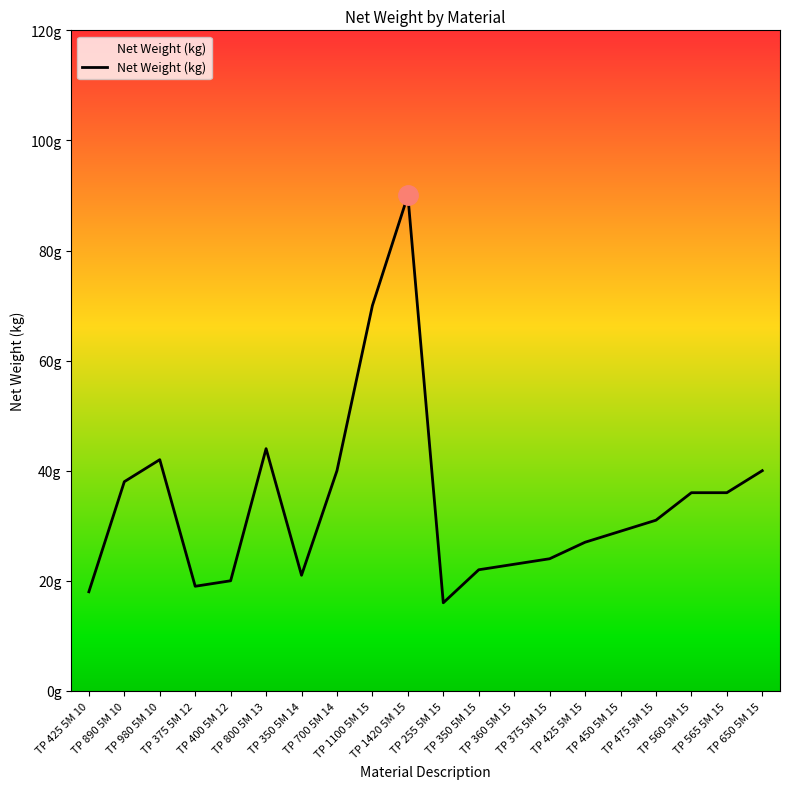

Rank the categories by value from highest to lowest.

TP 1420 5M 15, TP 1100 5M 15, TP 800 5M 13, TP 980 5M 10, TP 700 5M 14, TP 650 5M 15, TP 890 5M 10, TP 560 5M 15, TP 565 5M 15, TP 475 5M 15, TP 450 5M 15, TP 425 5M 15, TP 375 5M 15, TP 360 5M 15, TP 350 5M 15, TP 350 5M 14, TP 400 5M 12, TP 375 5M 12, TP 425 5M 10, TP 255 5M 15